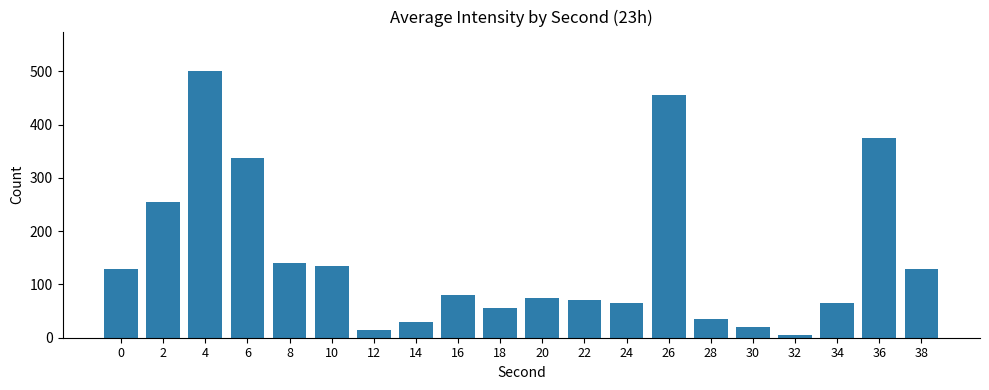

True or false: the data shows 135 at 10.

True